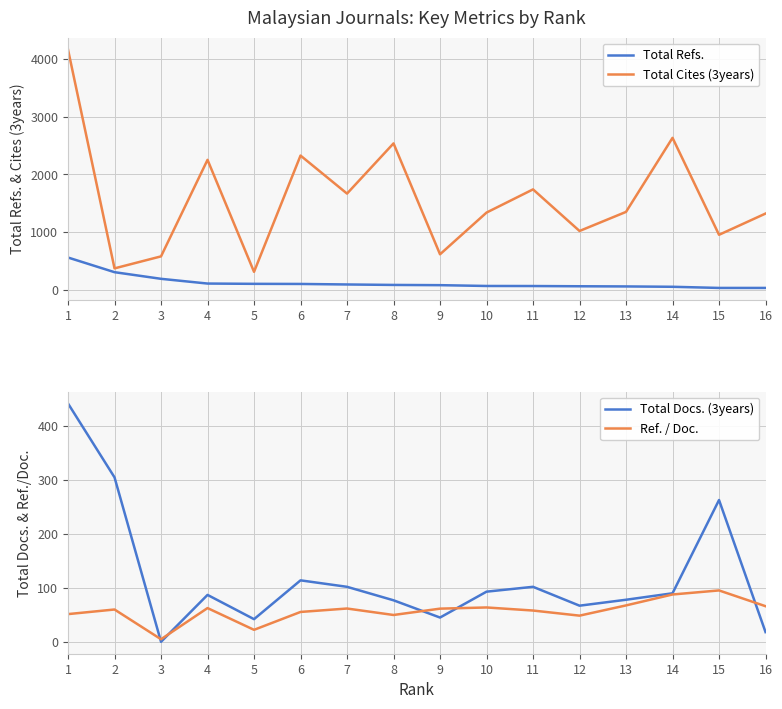

What is the difference between the second highest and minimum values in the Ref. / Doc. series?

83.0